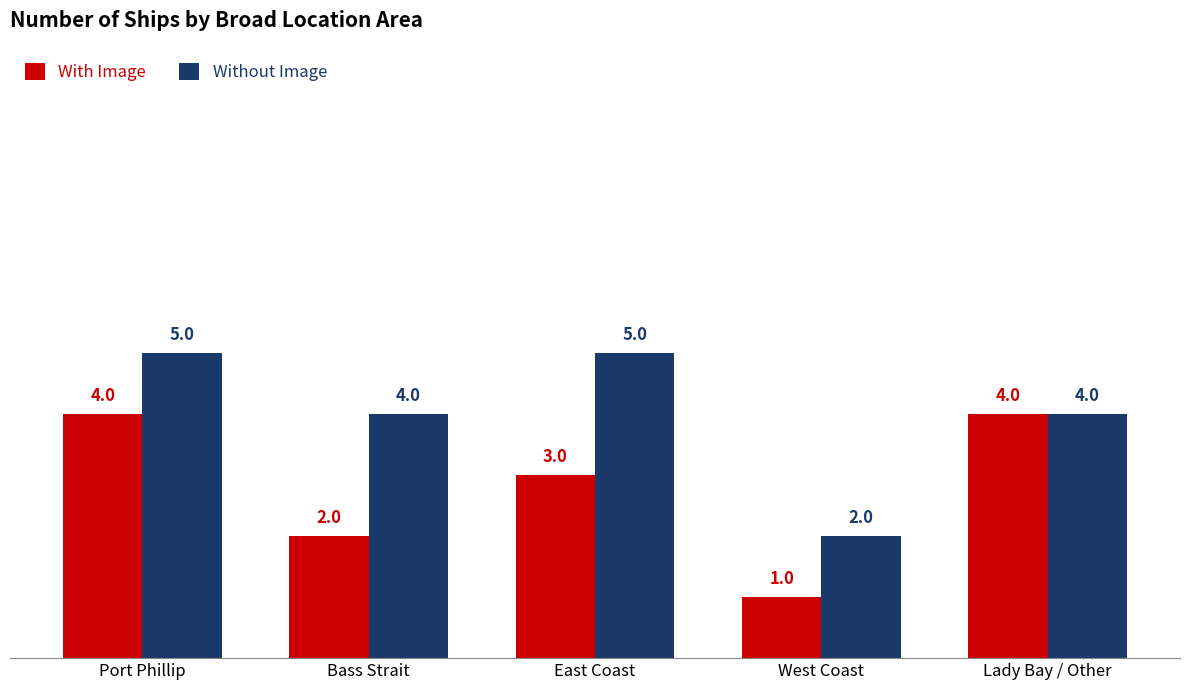

What is the difference between the With Image values at Lady Bay / Other and Bass Strait?

2